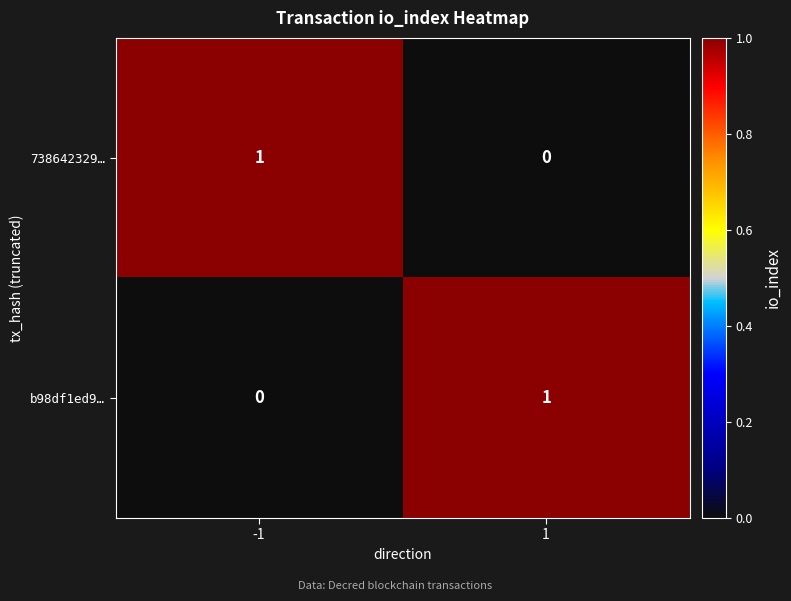

Rank the series at 1 from highest to lowest value.

b98df1ed9…, 738642329…